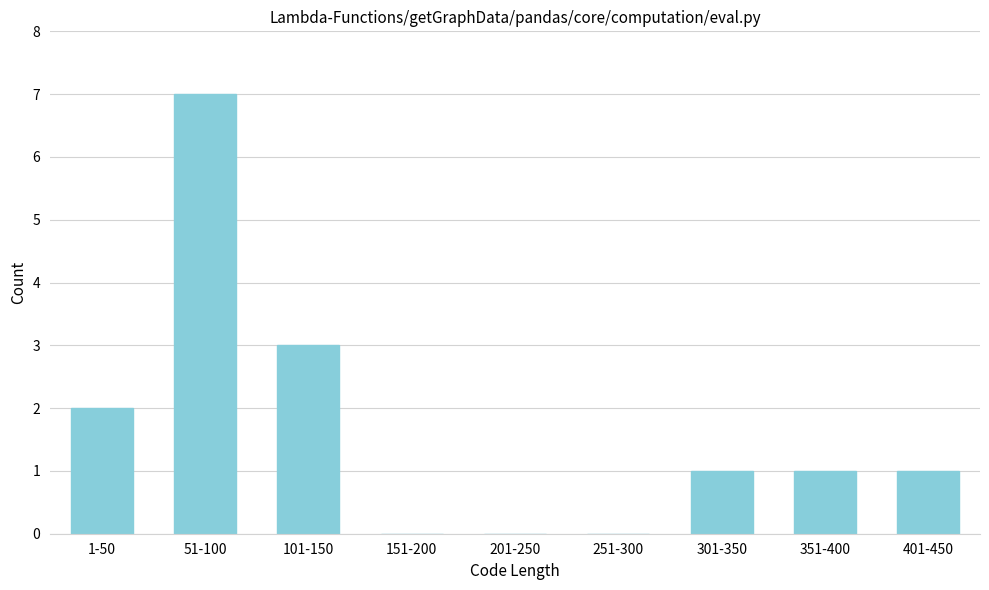

Reading left to right, what are all the values shown in this chart?

1-50=2	51-100=7	101-150=3	151-200=0	201-250=0	251-300=0	301-350=1	351-400=1	401-450=1